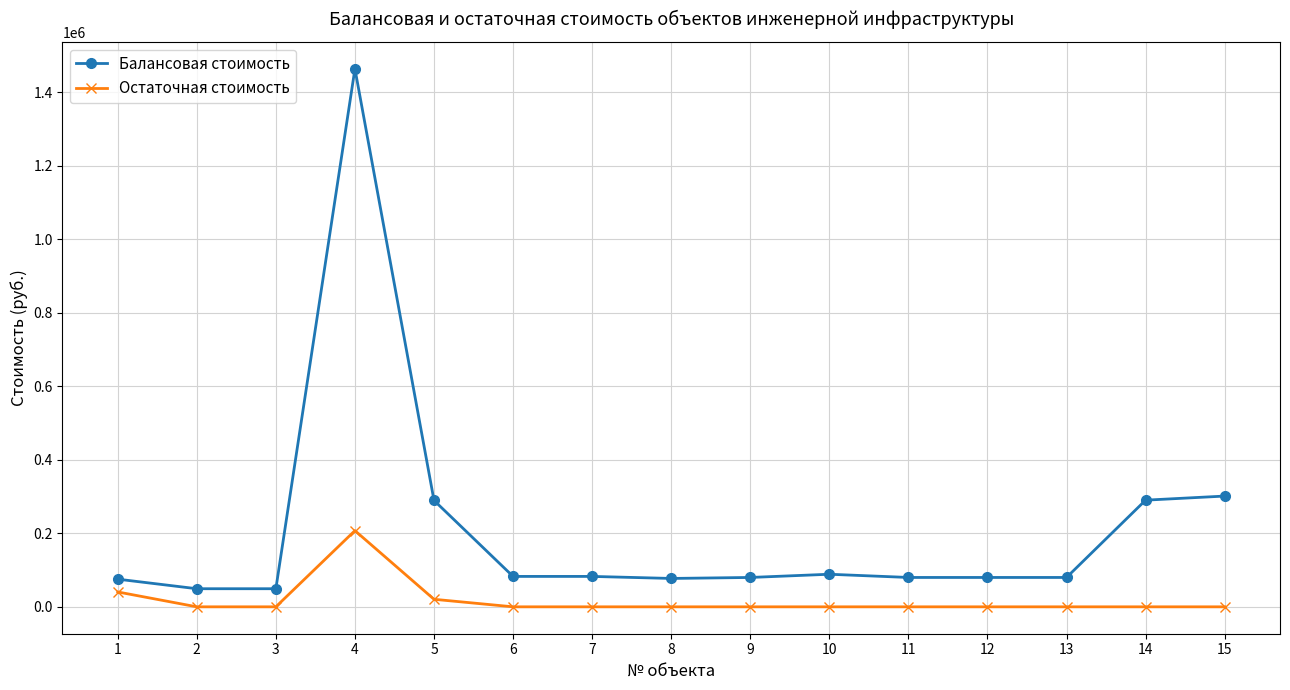

List the series in order of their peak value, highest first.

Балансовая стоимость, Остаточная стоимость